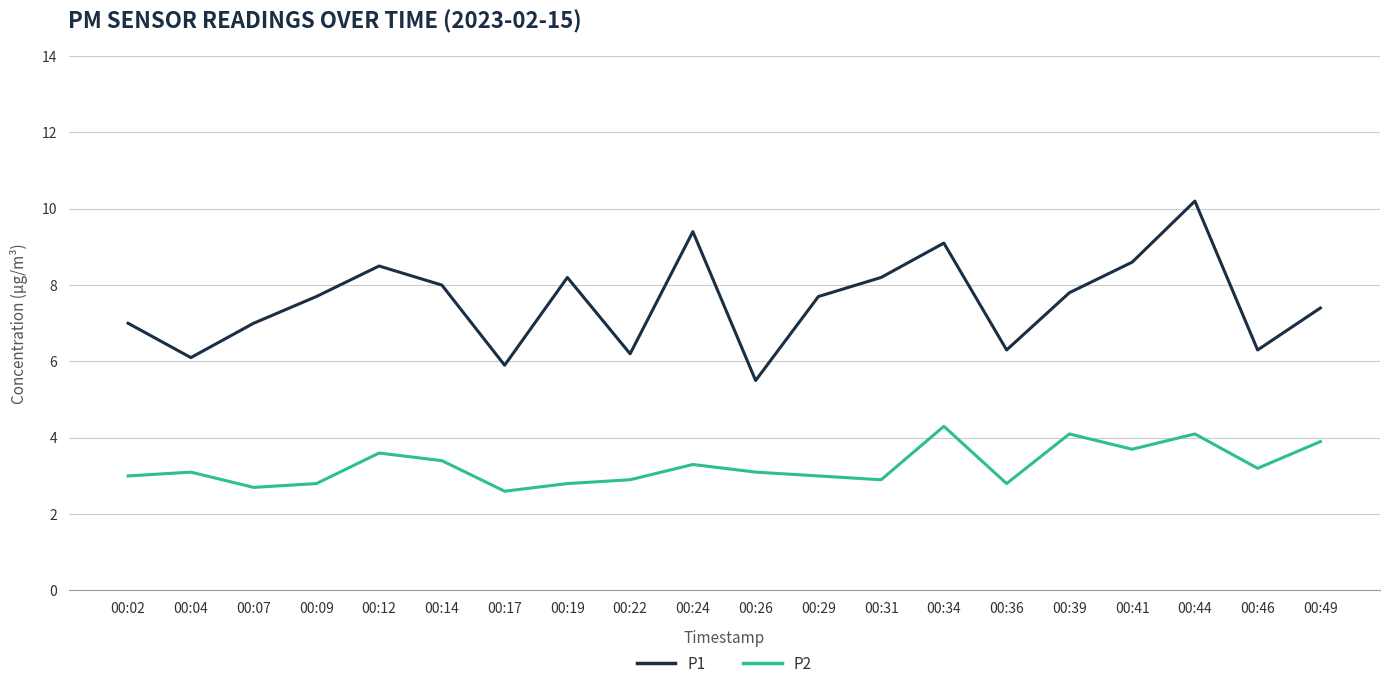

Between 00:02 and 00:12, which series saw the biggest shift?

P1